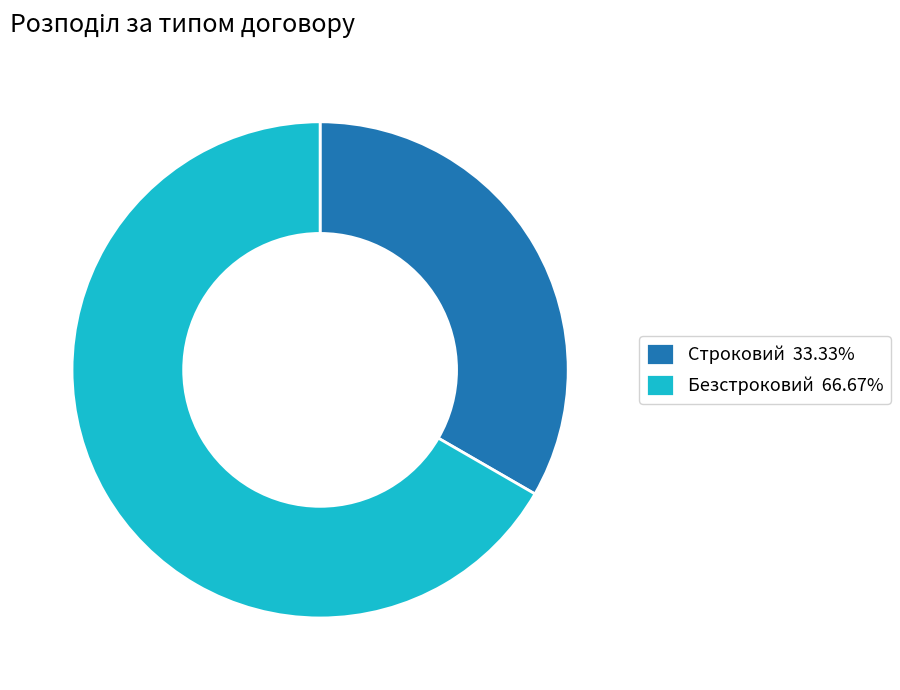

Approximately how many times larger is the value at Строковий 33.33% compared to Безстроковий 66.67%?

0.5